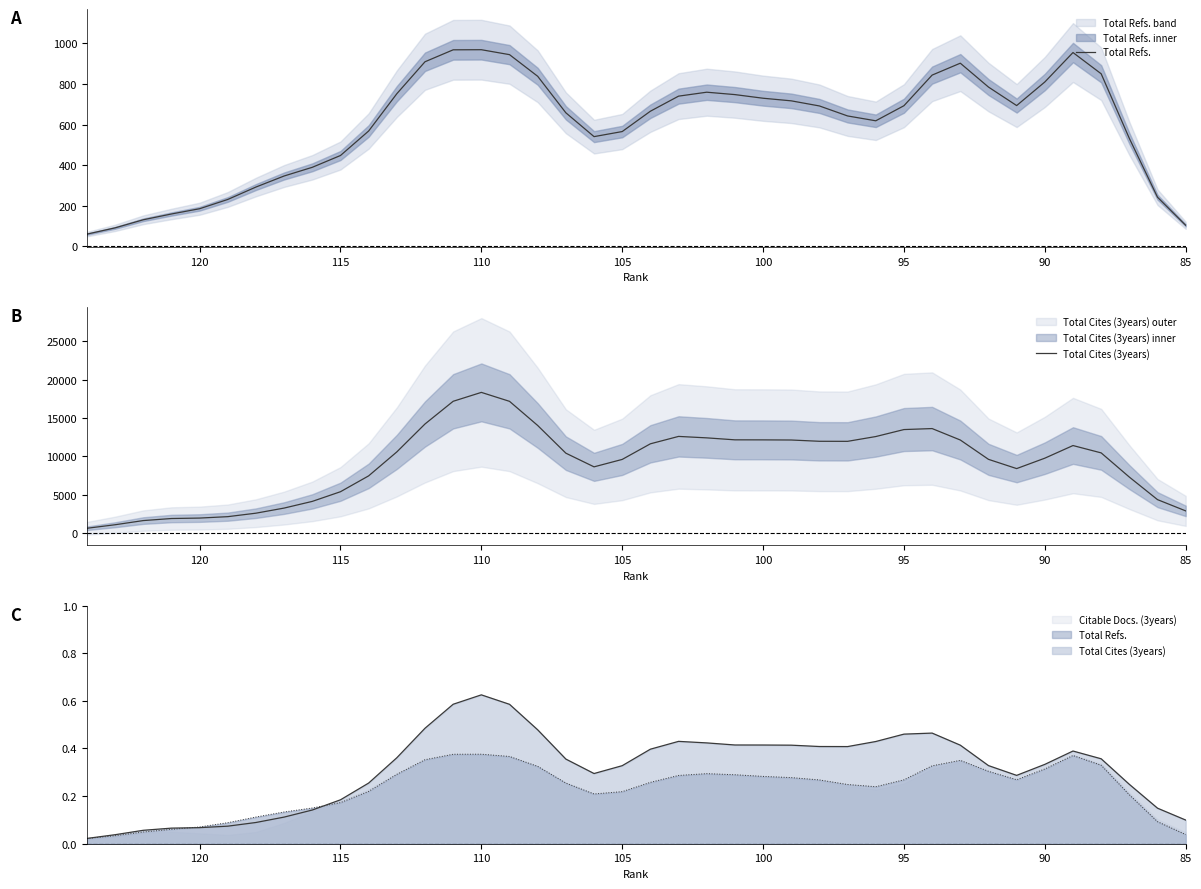

How many lines are shown in the chart?

2